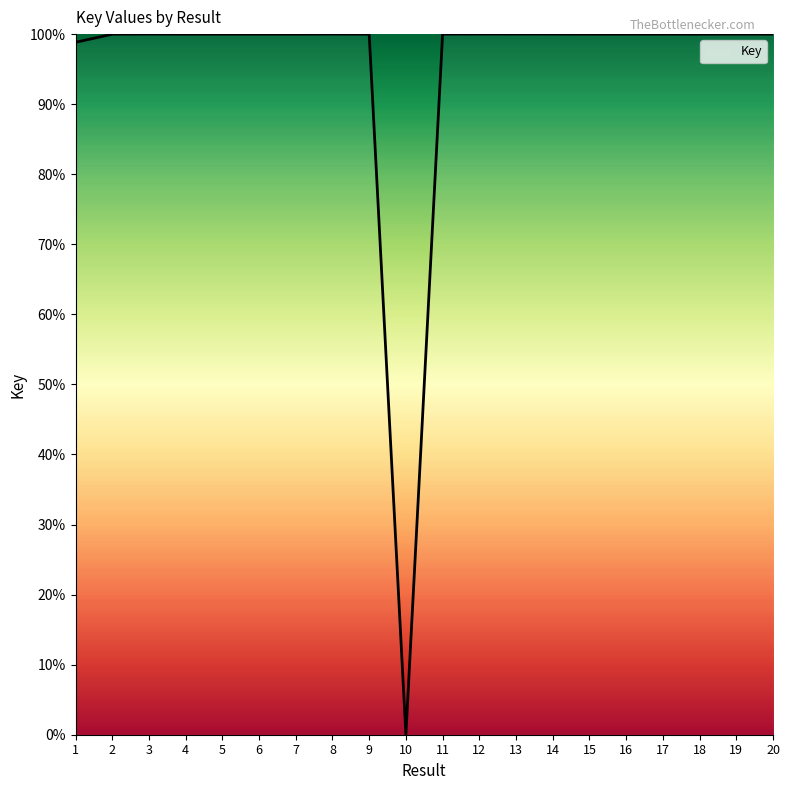

Approximately how many times larger is the value at 2 compared to 11?

1.0